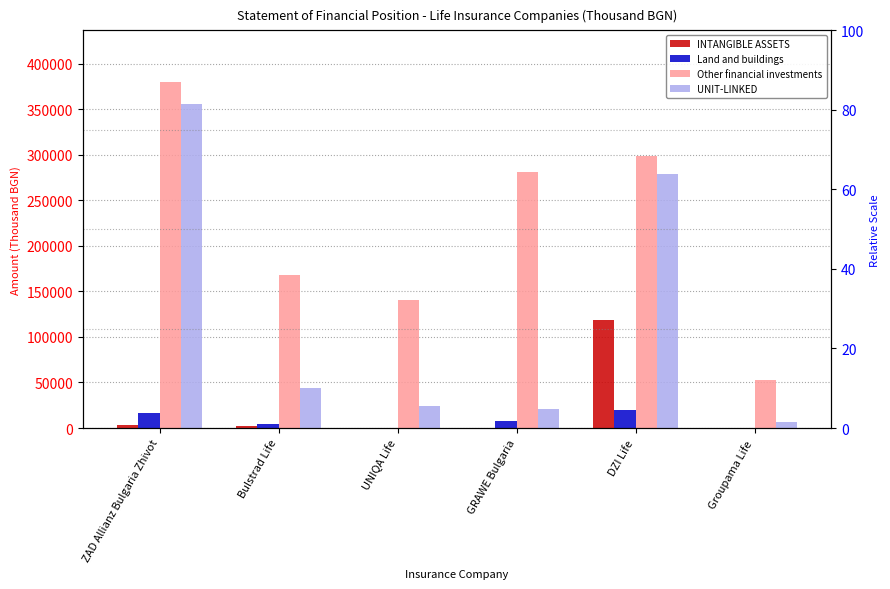

Which series has the largest range (max minus min)?

UNIT-LINKED